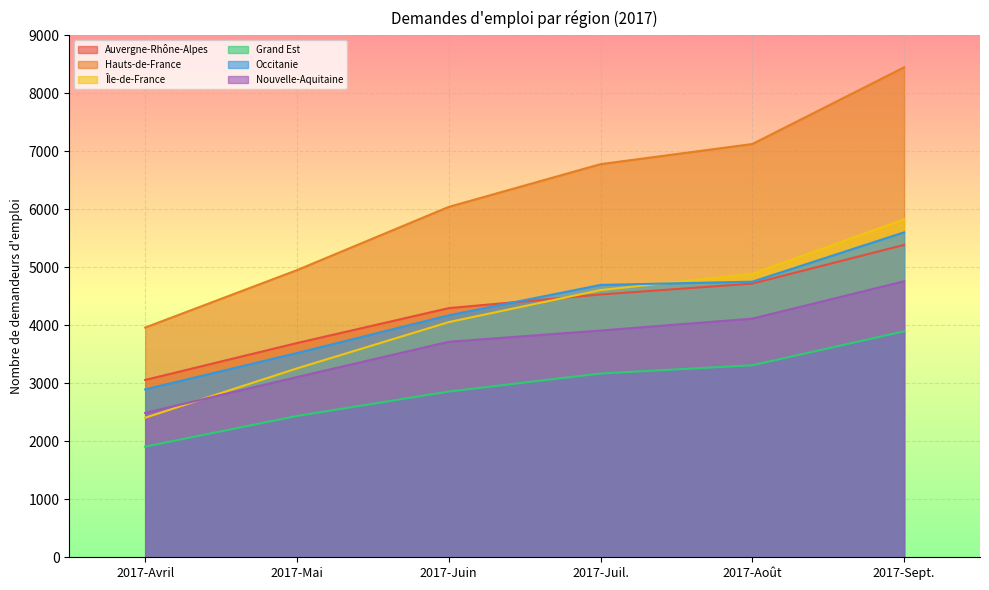

Between 2017-Août and 2017-Avril, which is larger?

2017-Août